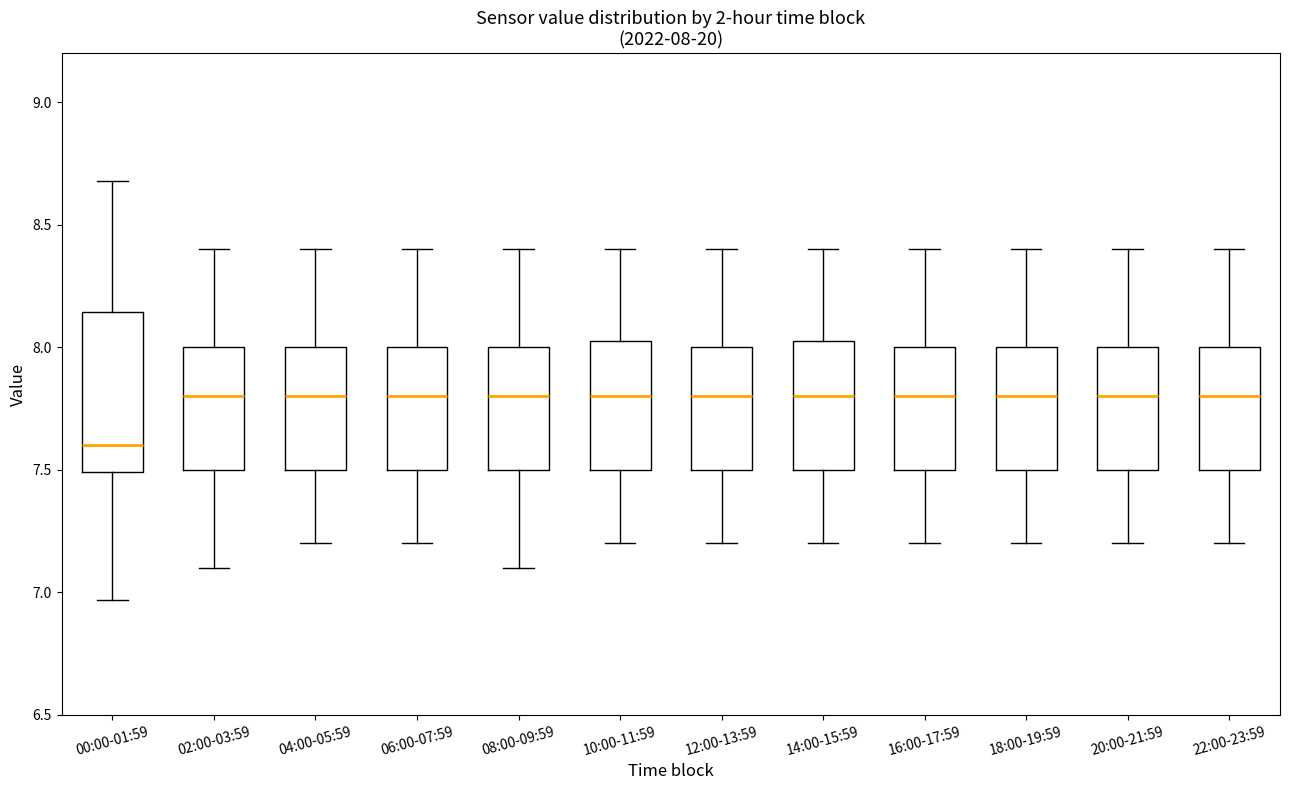

Which box is the tallest, from its lower edge to its upper edge?

00:00-01:59